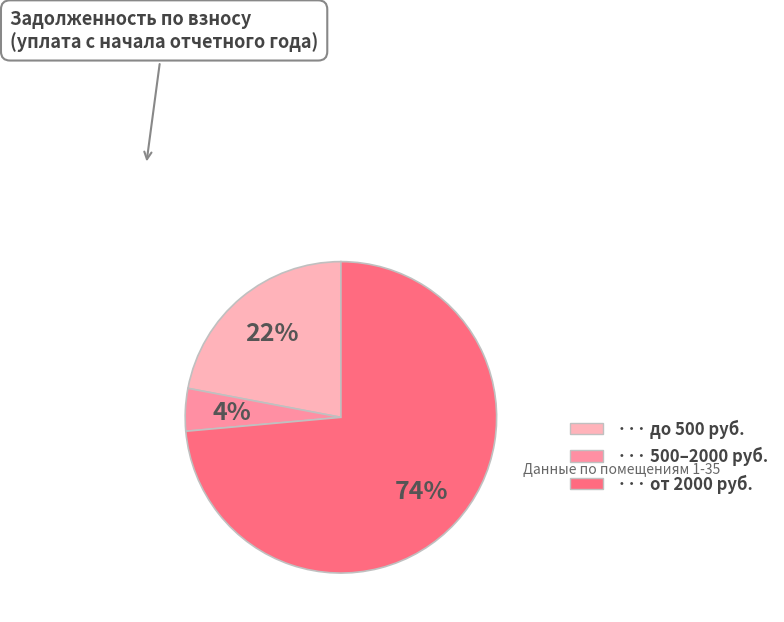

Count the number of slices in the pie.

3